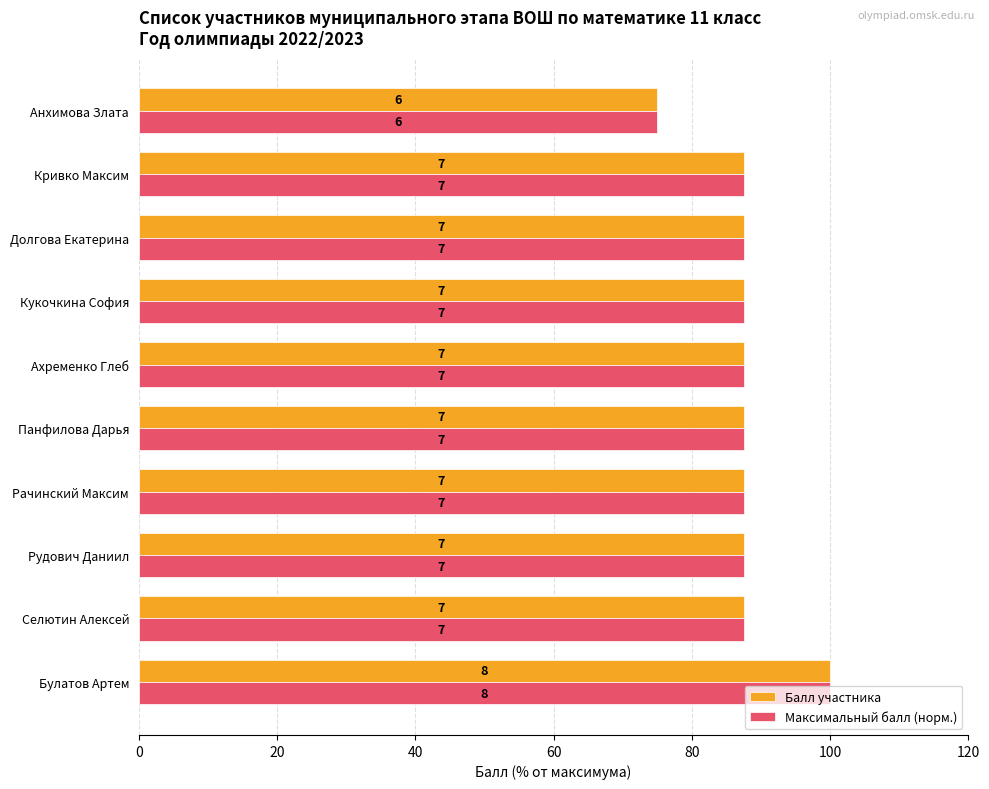

List the series in order of their peak value, highest first.

Балл участника, Максимальный балл (норм.)